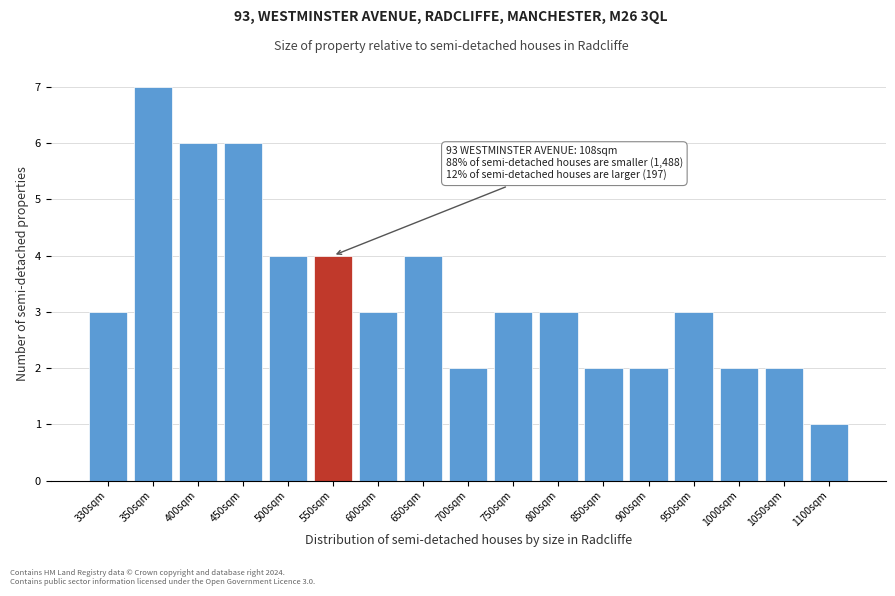

Reading left to right, list all the values displayed in this chart.

330sqm=3	350sqm=7	400sqm=6	450sqm=6	500sqm=4	550sqm=4	600sqm=3	650sqm=4	700sqm=2	750sqm=3	800sqm=3	850sqm=2	900sqm=2	950sqm=3	1000sqm=2	1050sqm=2	1100sqm=1